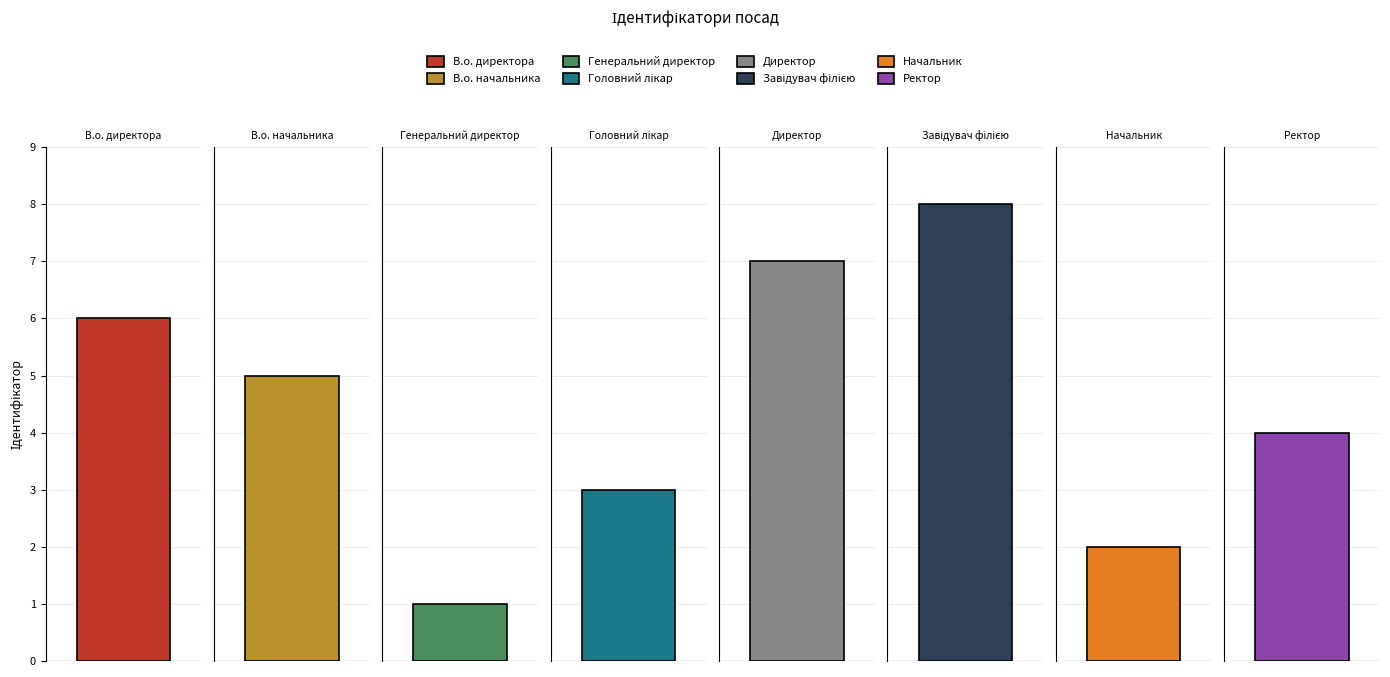

Reading right to left, transcribe all the data shown in this chart.

4	2	8	7	3	1	5	6